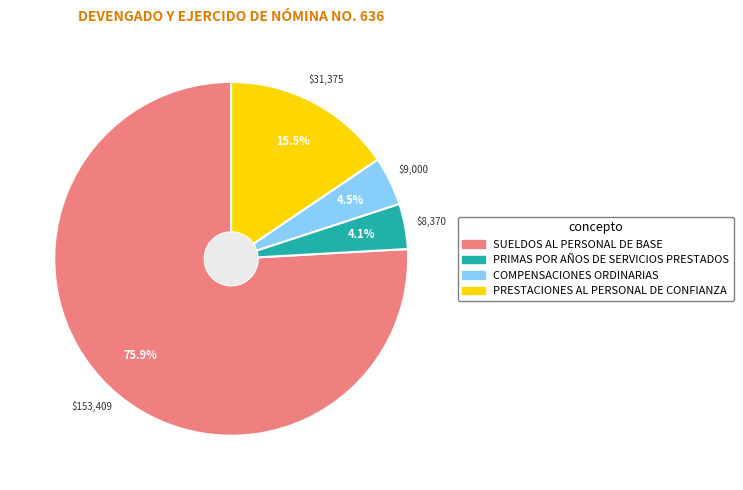

To the nearest percent, what portion does PRIMAS POR AÑOS DE SERVICIOS PRESTADOS represent?

4%